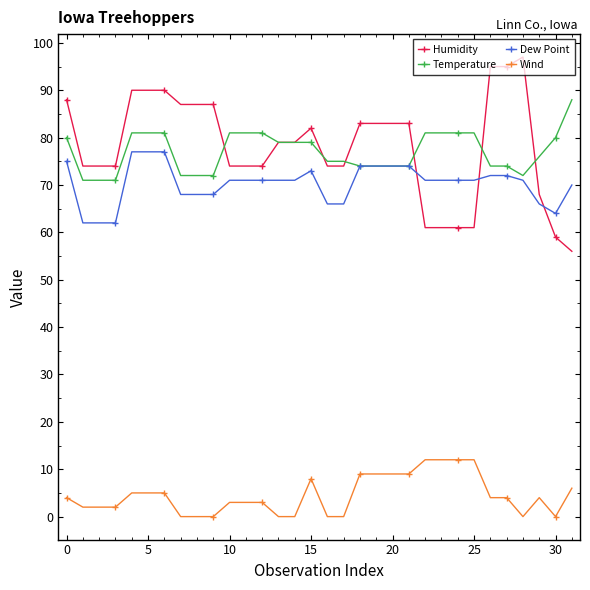

True or false: Temperature and Wind cross at least once.

False